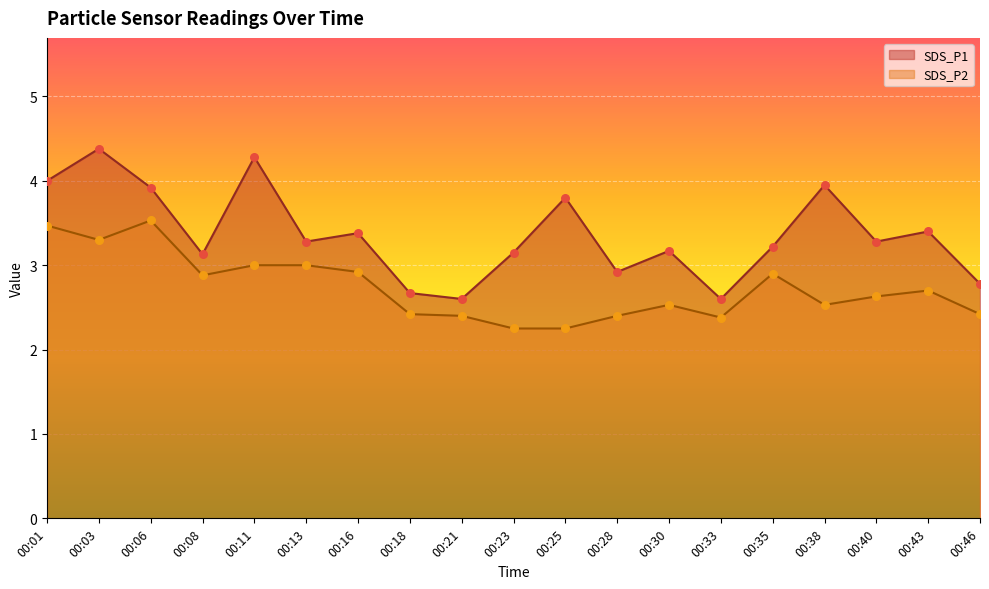

At which category is the sum across all series the highest?

00:03